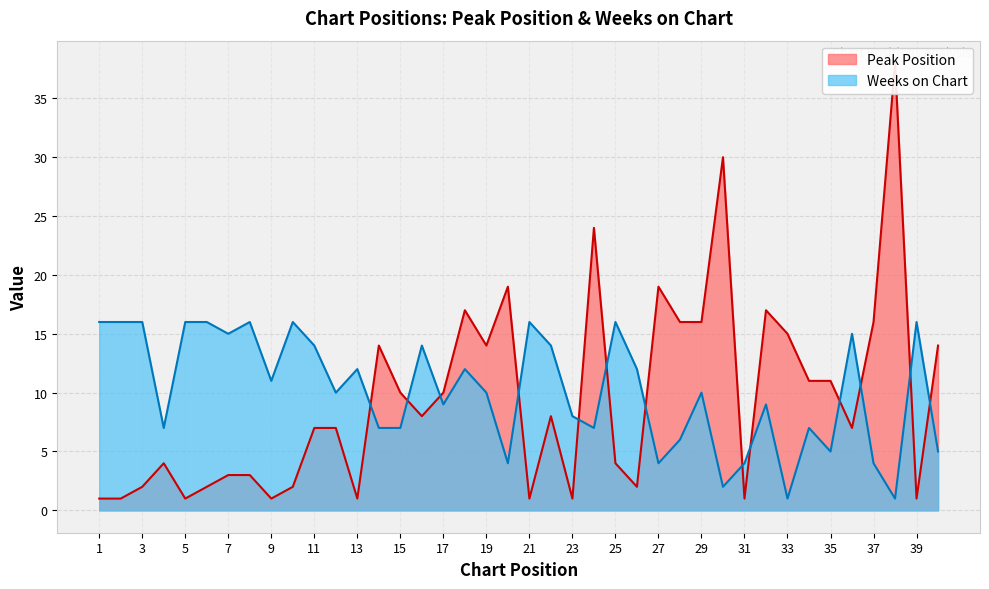

Reading left to right, transcribe all the data shown in this chart.

Peak Position: 1	1	2	4	1	2	3	3	1	2	7	7	1	14	10	8	10	17	14	19	1	8	1	24	4	2	19	16	16	30	1	17	15	11	11	7	16	38	1	14
Weeks on Chart: 16	16	16	7	16	16	15	16	11	16	14	10	12	7	7	14	9	12	10	4	16	14	8	7	16	12	4	6	10	2	4	9	1	7	5	15	4	1	16	5